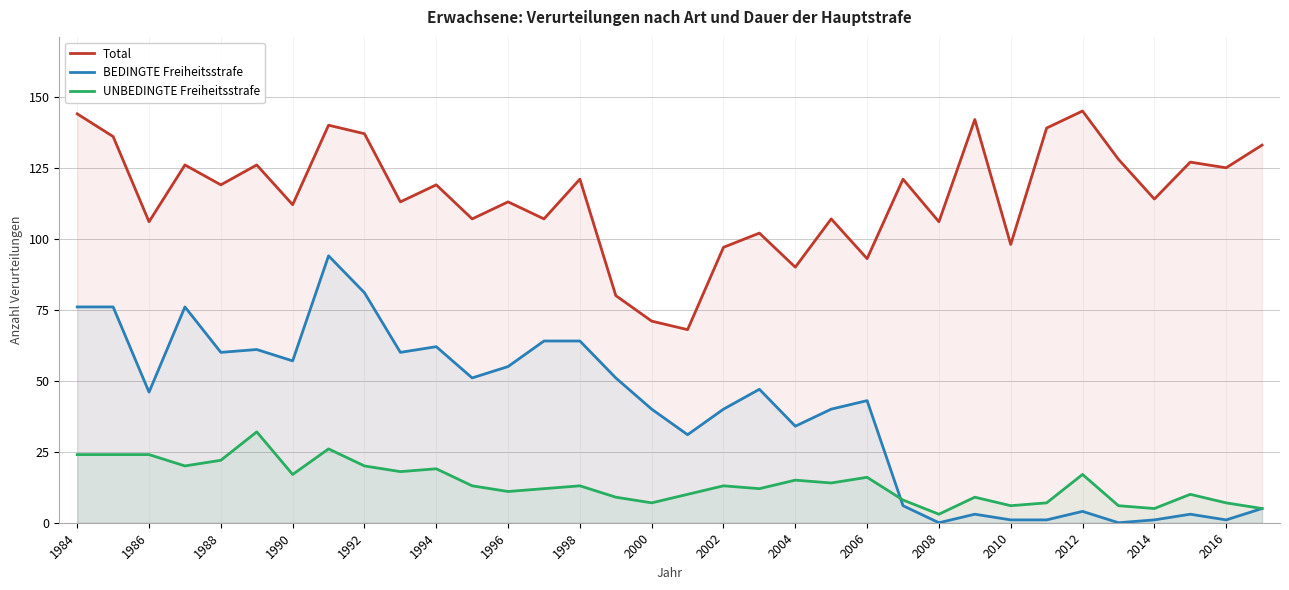

Rank the series by their average value, from lowest to highest.

UNBEDINGTE Freiheitsstrafe, BEDINGTE Freiheitsstrafe, Total